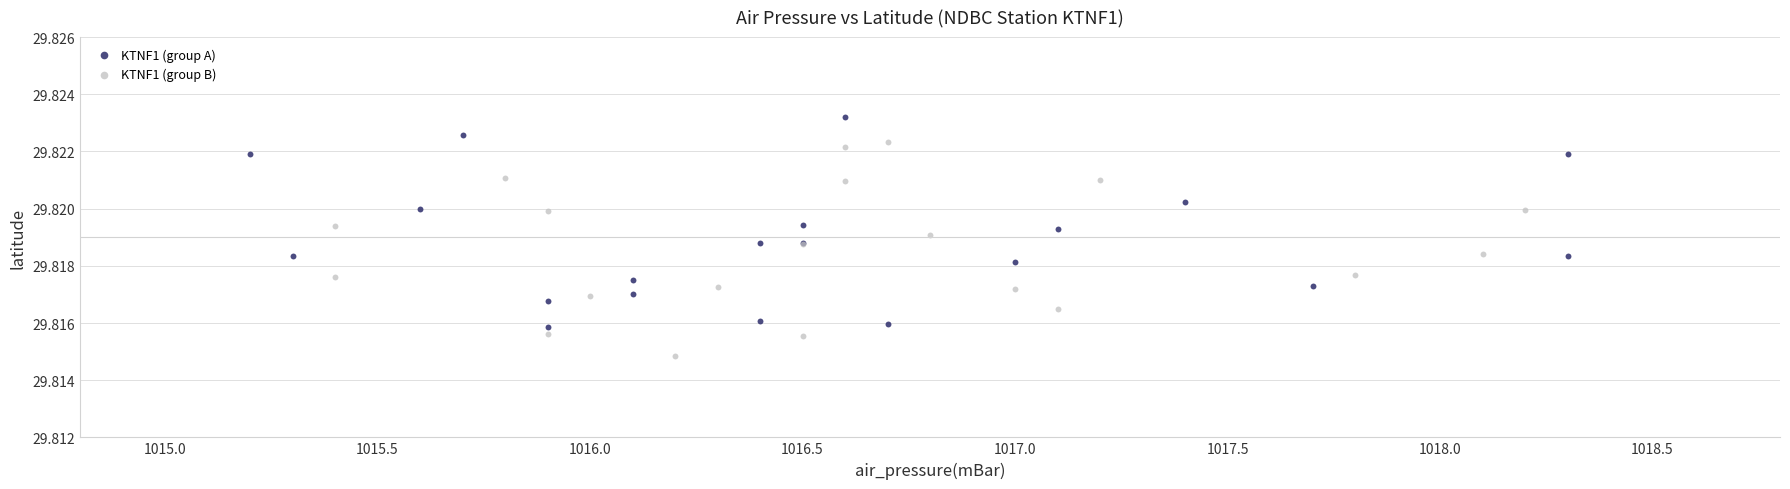

Which series contains the highest Y value?

KTNF1 (group A)